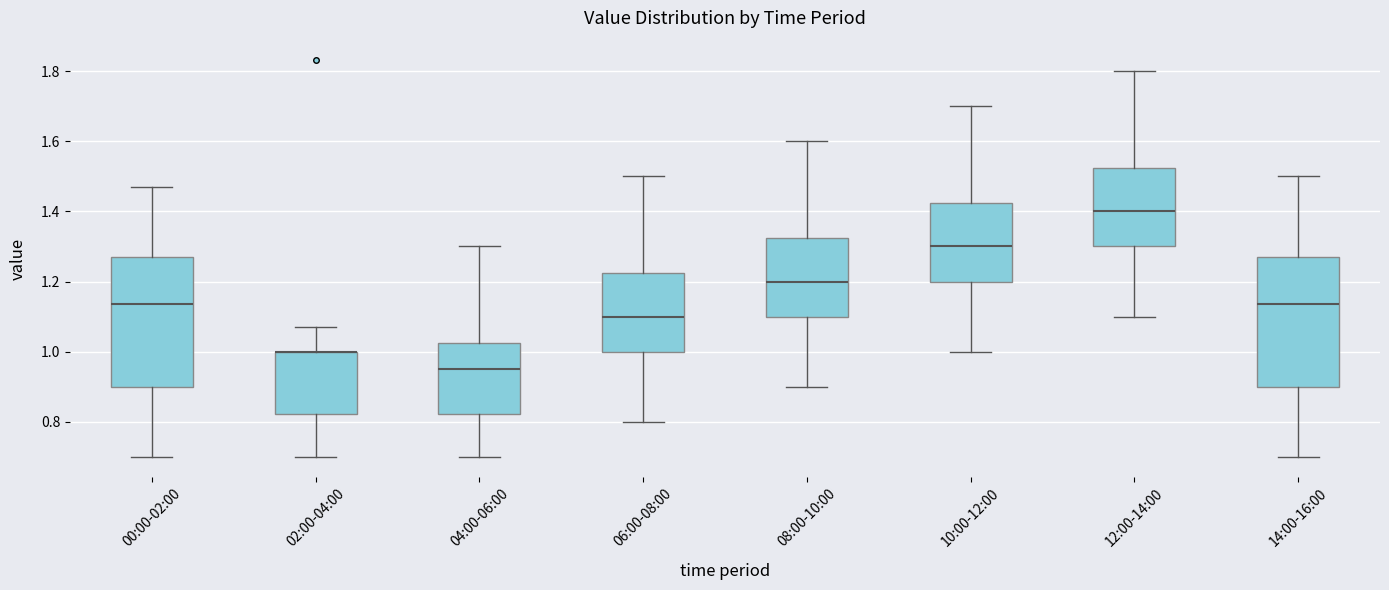

Reading left to right, transcribe this box plot: for each box, give where its median line is, the range the box spans, and where its two whiskers end, as read against the y-axis. The values are not printed on the chart, so give them approximately, as read against the axis.

00:00-02:00: median 1.14, box 0.90 to 1.28, whiskers 0.70 to 1.48
02:00-04:00: median 1.00 (drawn on the box's upper edge), box 0.82 to 1.00, whiskers 0.70 to 1.08
04:00-06:00: median 0.96, box 0.82 to 1.02, whiskers 0.70 to 1.30
06:00-08:00: median 1.10, box 1.00 to 1.22, whiskers 0.80 to 1.50
08:00-10:00: median 1.20, box 1.10 to 1.32, whiskers 0.90 to 1.60
10:00-12:00: median 1.30, box 1.20 to 1.42, whiskers 1.00 to 1.70
12:00-14:00: median 1.40, box 1.30 to 1.52, whiskers 1.10 to 1.80
14:00-16:00: median 1.14, box 0.90 to 1.28, whiskers 0.70 to 1.50